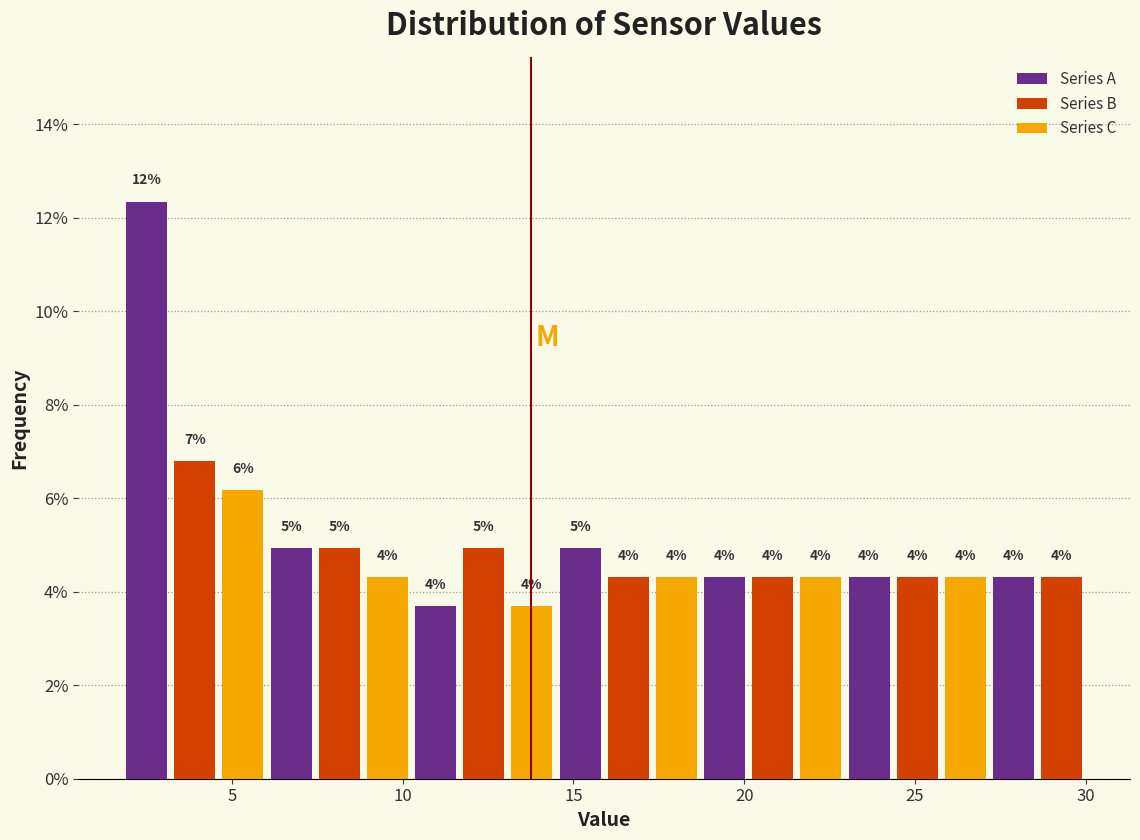

Read against the x-axis, roughly where is the centre of the tallest bar?

2.5